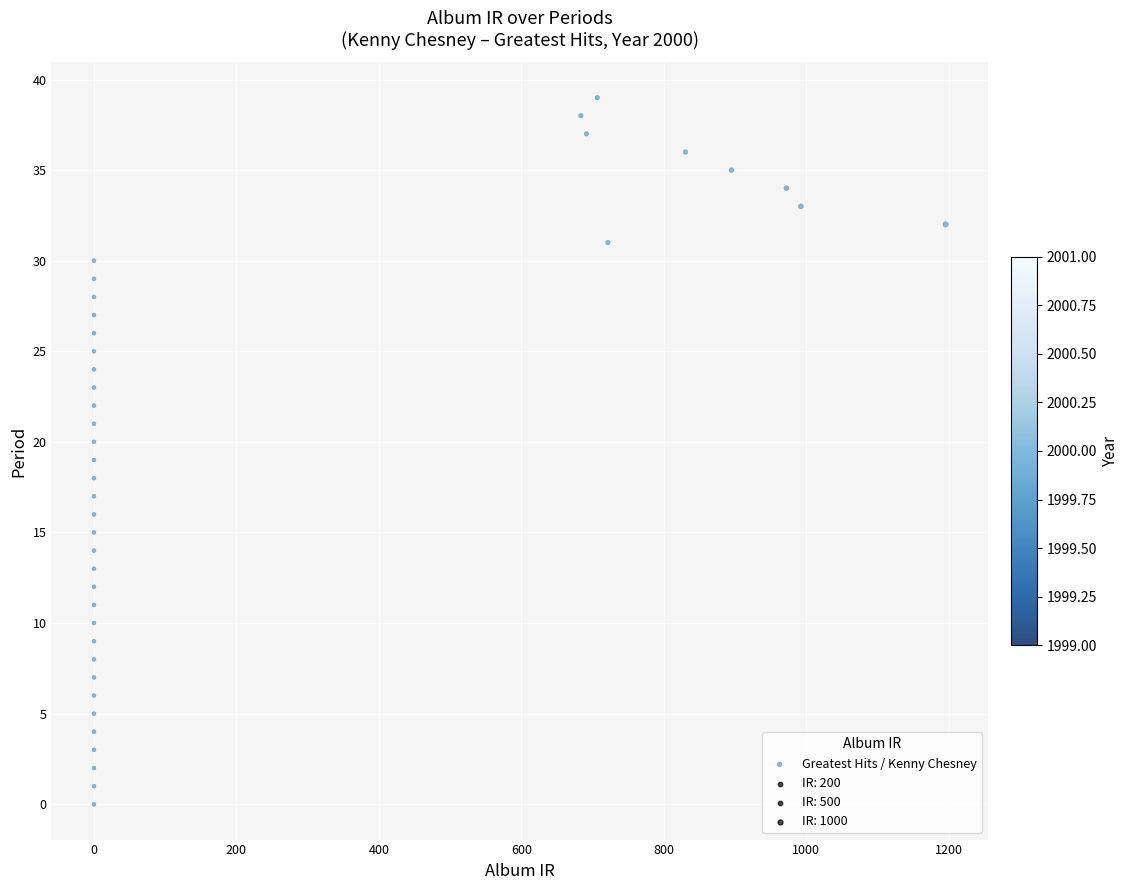

What is the range of Y values (max minus min)?

39